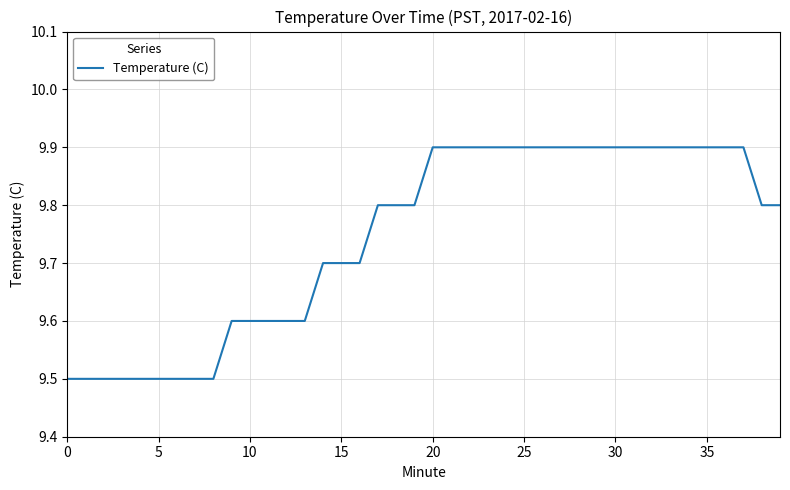

What is the difference between the maximum and minimum values?

0.4